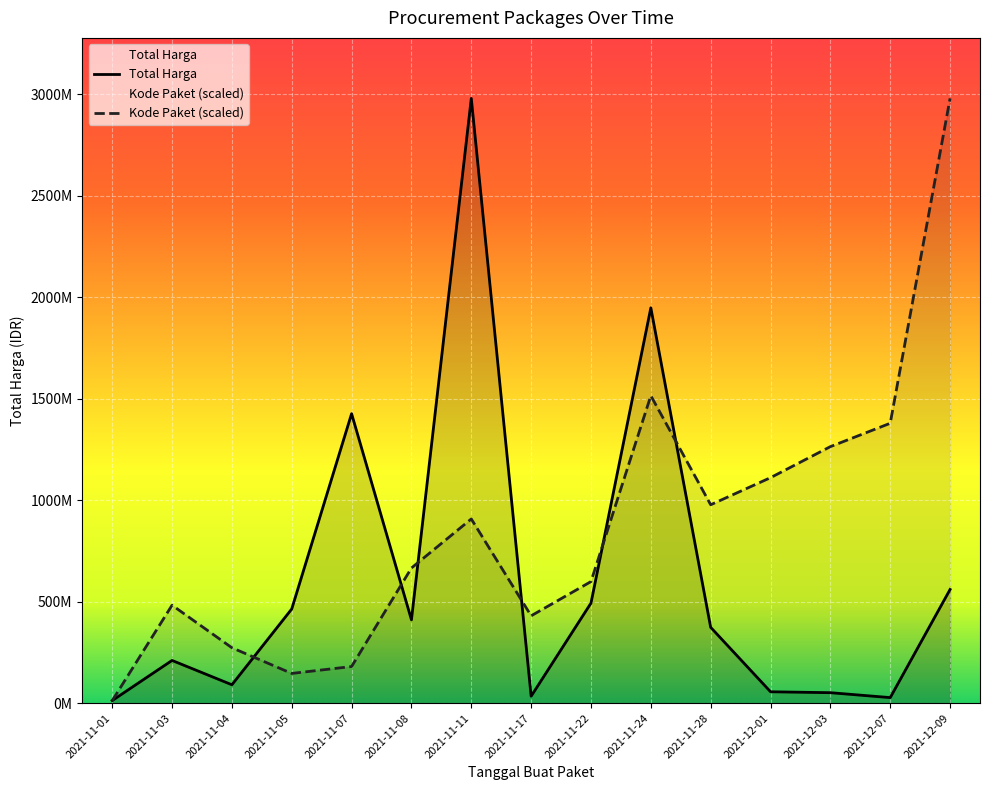

What is the value of the Total Harga point at the 9th from the left?

493000000.0